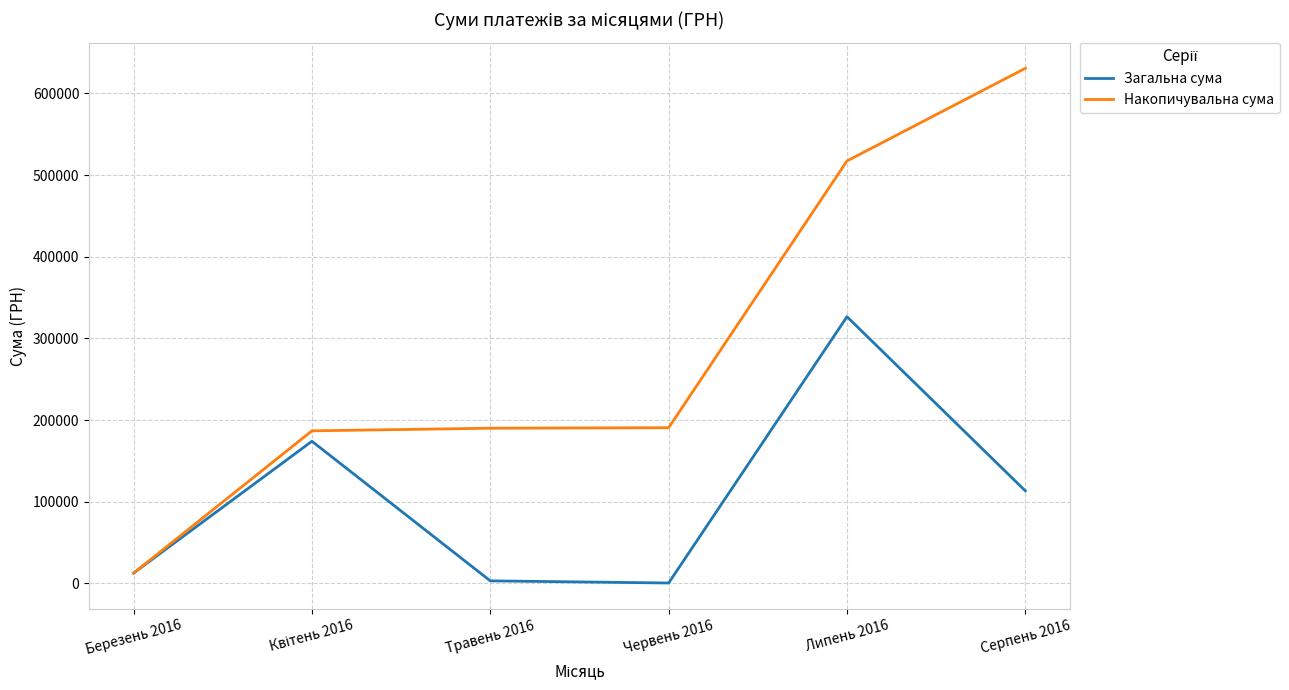

At which category is the sum across all series the highest?

Липень 2016